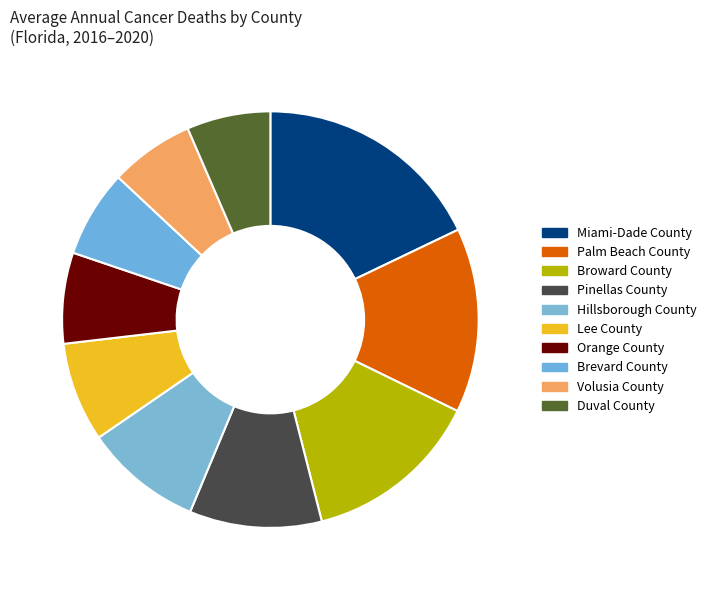

How many segments does this pie chart have?

10